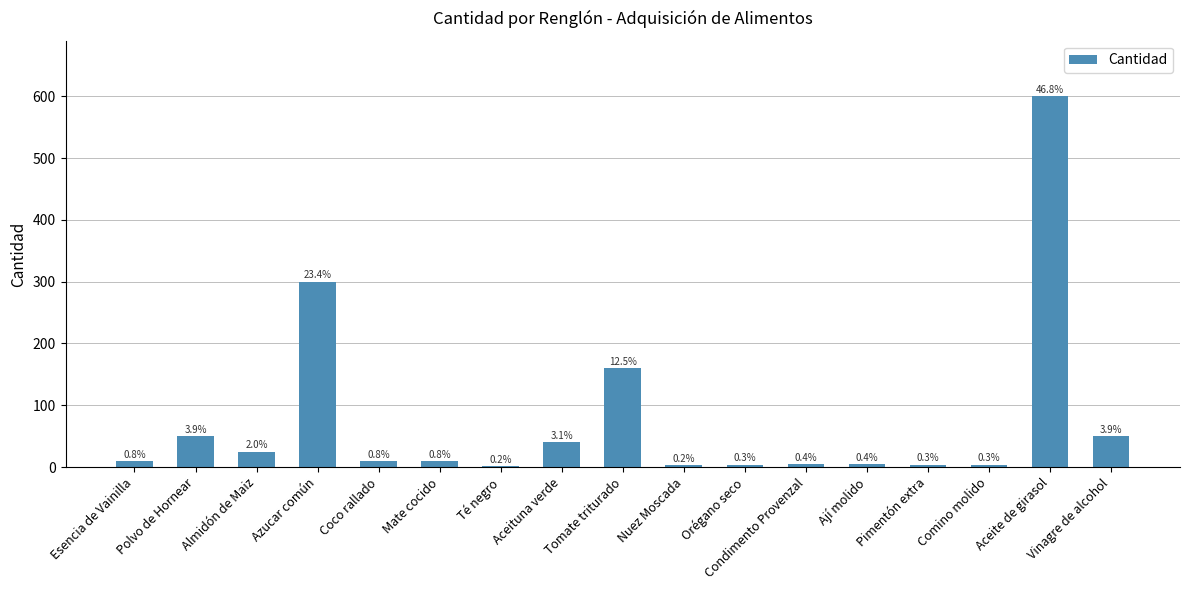

At which label is the value closest to 301?

Azucar común